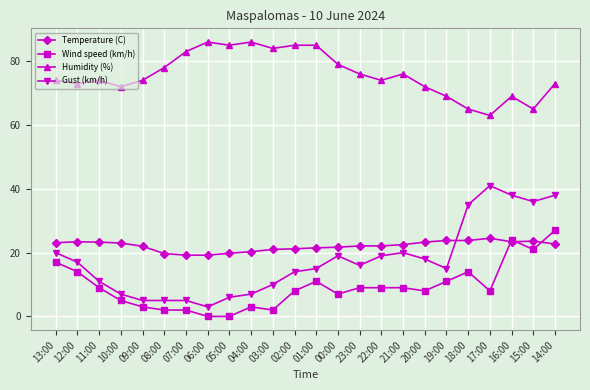

The value of Temperature (C) at 07:00 is 19.2. True or false?

True